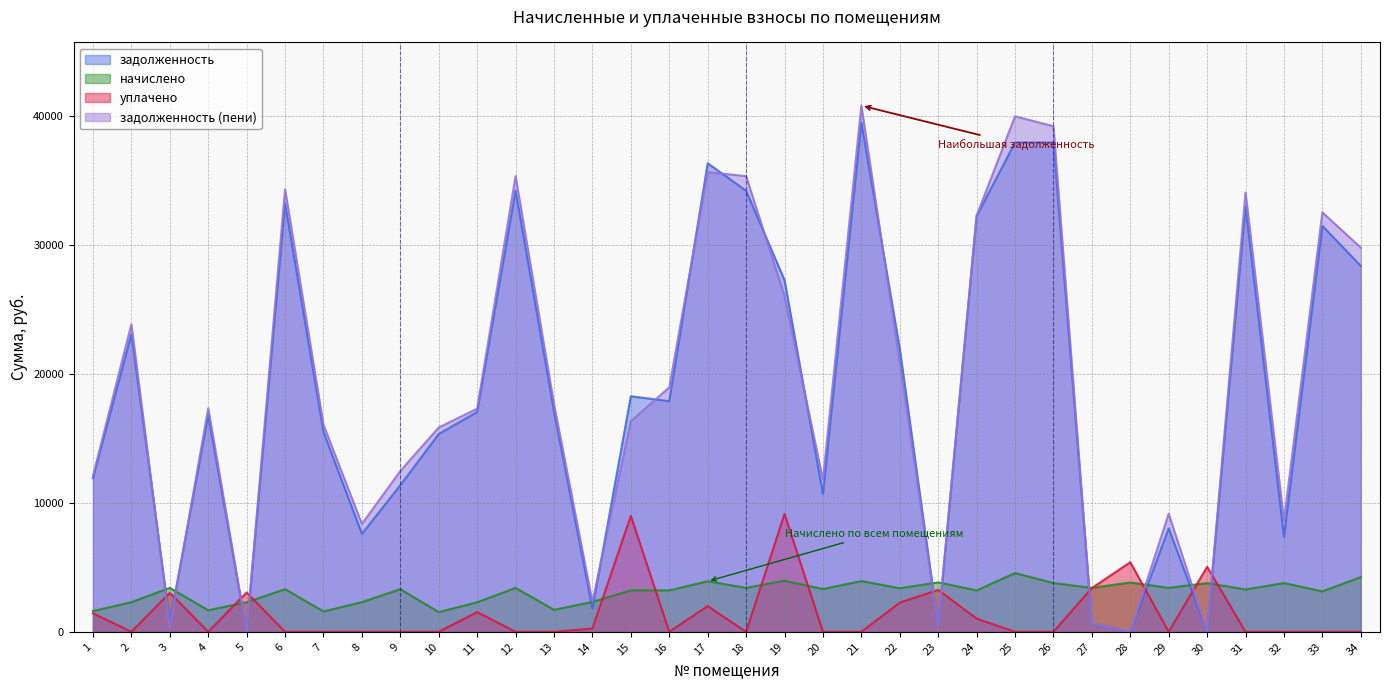

At how many categories does at least one series exceed 6651?

27